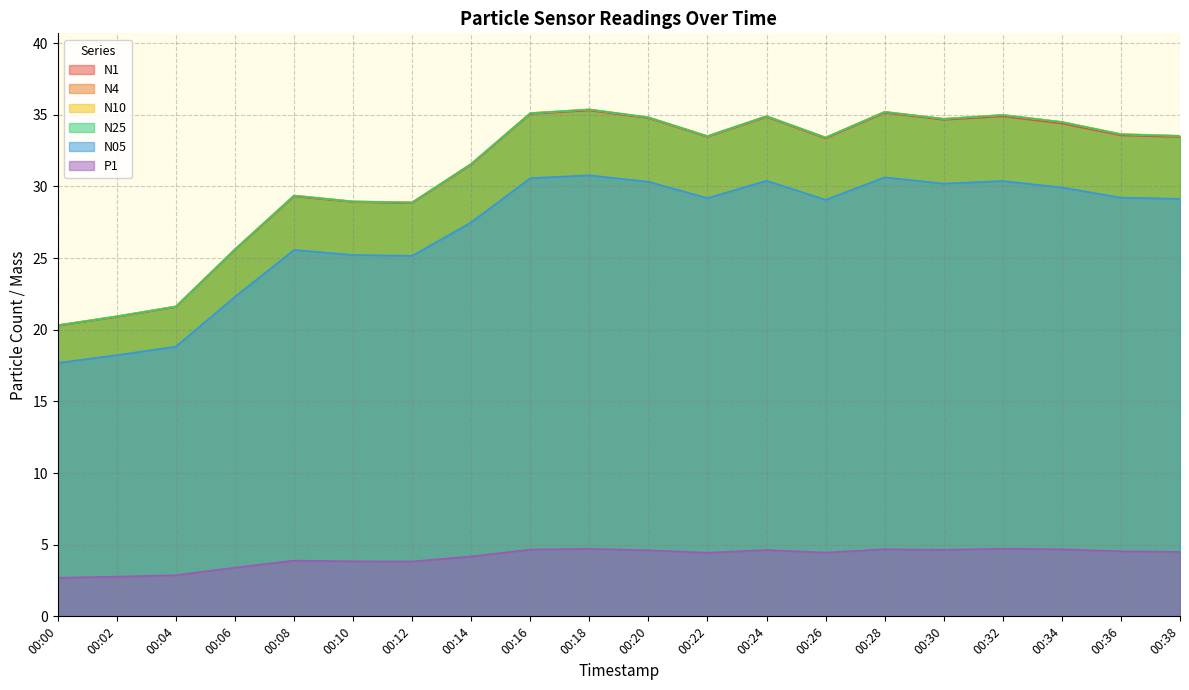

Reading left to right, transcribe all the data shown in this chart.

N1: 00:00=20.3	00:02=20.9	00:04=21.6	00:06=25.6	00:08=29.3	00:10=28.9	00:12=28.8	00:14=31.5	00:16=35.1	00:18=35.3	00:20=34.8	00:22=33.5	00:24=34.9	00:26=33.4	00:28=35.1	00:30=34.6	00:32=34.9	00:34=34.4	00:36=33.6	00:38=33.5
N4: 00:00=20.3	00:02=20.9	00:04=21.6	00:06=25.6	00:08=29.4	00:10=28.9	00:12=28.9	00:14=31.6	00:16=35.1	00:18=35.4	00:20=34.8	00:22=33.5	00:24=34.9	00:26=33.4	00:28=35.2	00:30=34.7	00:32=35.0	00:34=34.5	00:36=33.6	00:38=33.5
N10: 00:00=20.3	00:02=20.9	00:04=21.6	00:06=25.6	00:08=29.4	00:10=29.0	00:12=28.9	00:14=31.6	00:16=35.1	00:18=35.4	00:20=34.8	00:22=33.5	00:24=34.9	00:26=33.4	00:28=35.2	00:30=34.7	00:32=35.0	00:34=34.5	00:36=33.7	00:38=33.5
N25: 00:00=20.3	00:02=20.9	00:04=21.6	00:06=25.6	00:08=29.4	00:10=28.9	00:12=28.9	00:14=31.6	00:16=35.1	00:18=35.4	00:20=34.8	00:22=33.5	00:24=34.9	00:26=33.4	00:28=35.2	00:30=34.7	00:32=35.0	00:34=34.5	00:36=33.6	00:38=33.5
N05: 00:00=17.7	00:02=18.2	00:04=18.8	00:06=22.3	00:08=25.6	00:10=25.2	00:12=25.2	00:14=27.5	00:16=30.6	00:18=30.8	00:20=30.3	00:22=29.2	00:24=30.4	00:26=29.1	00:28=30.6	00:30=30.2	00:32=30.4	00:34=29.9	00:36=29.2	00:38=29.1
P1: 00:00=2.7	00:02=2.8	00:04=2.9	00:06=3.4	00:08=3.9	00:10=3.8	00:12=3.8	00:14=4.2	00:16=4.7	00:18=4.7	00:20=4.6	00:22=4.4	00:24=4.6	00:26=4.5	00:28=4.7	00:30=4.6	00:32=4.7	00:34=4.7	00:36=4.5	00:38=4.5